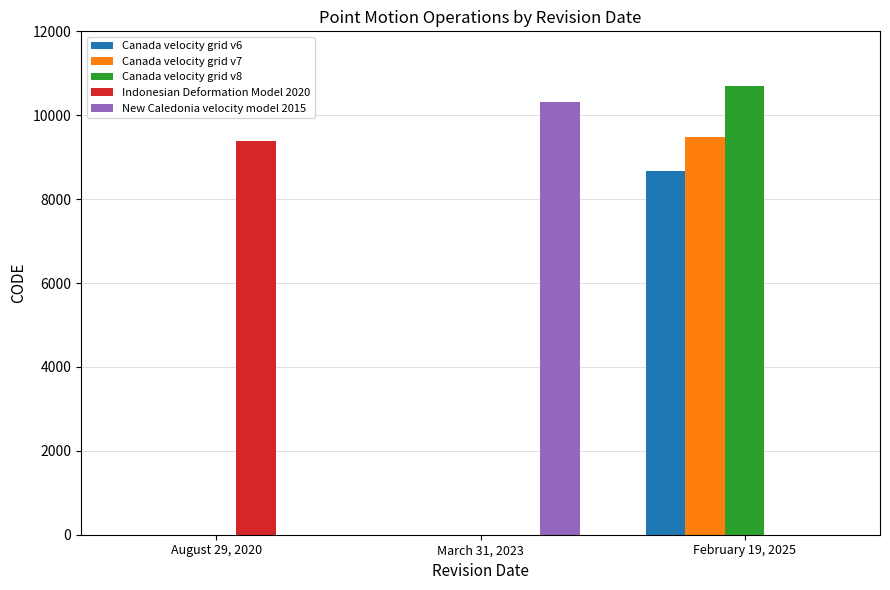

What is the maximum value for Canada velocity grid v6?

8676